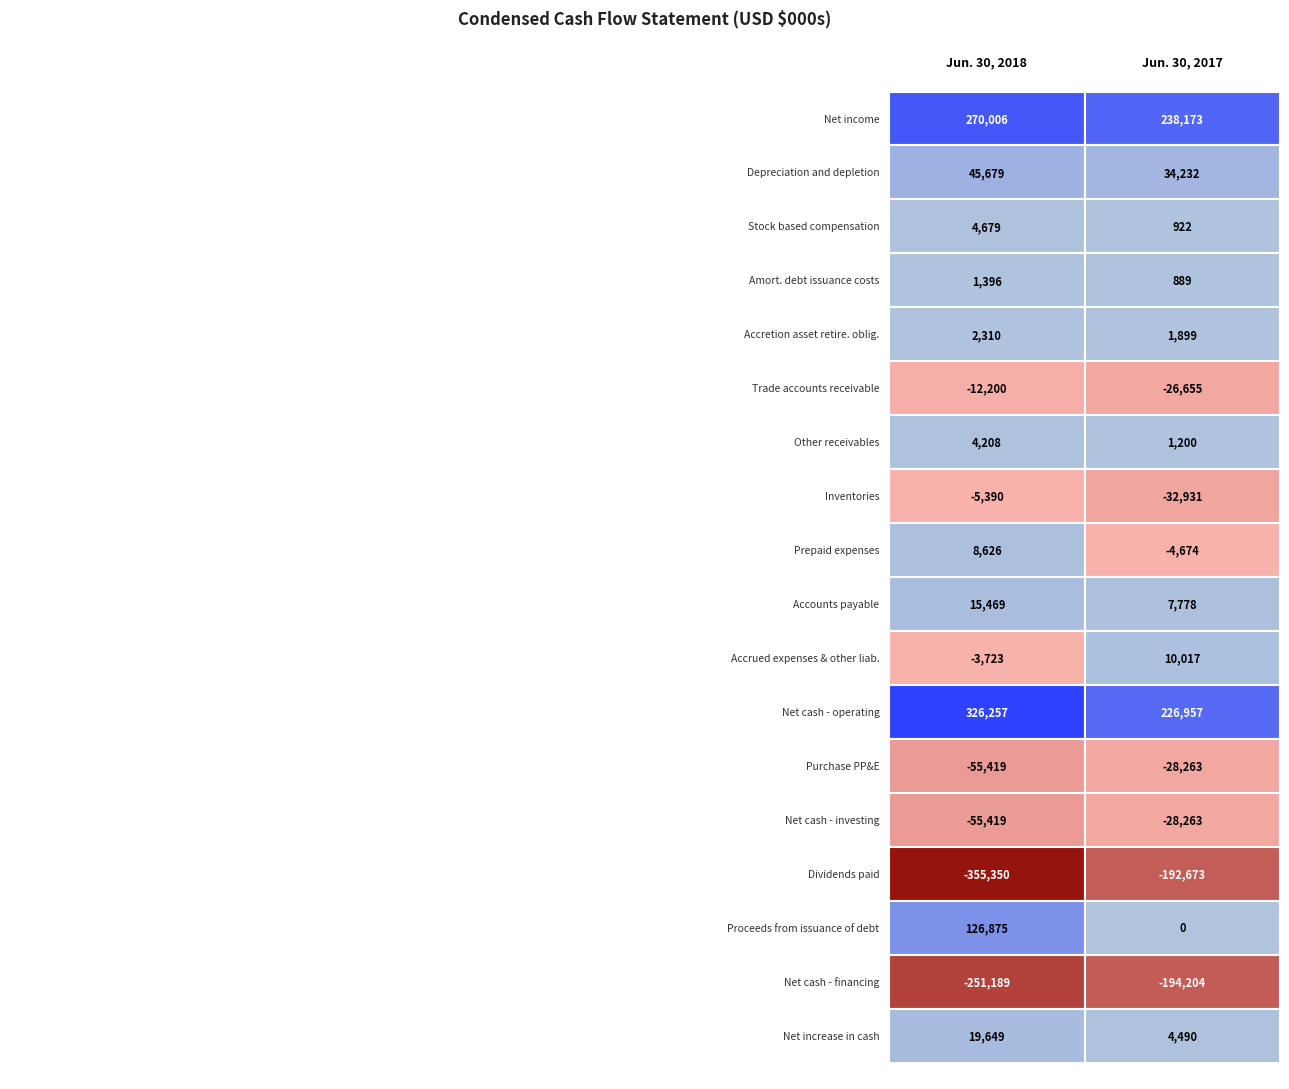

How many series are shown in this chart?

18